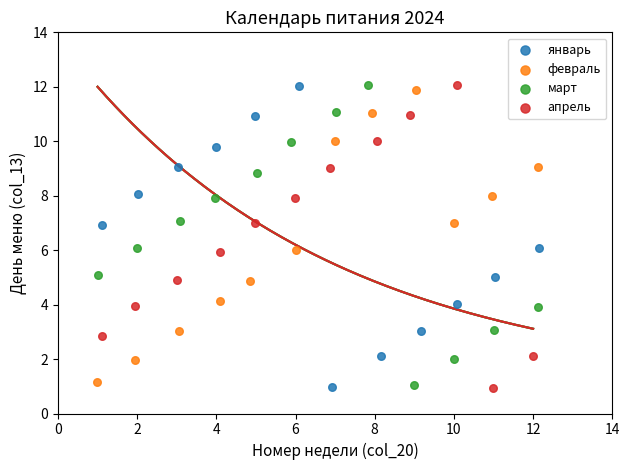

What are all the series names shown in the legend?

январь, февраль, март, апрель